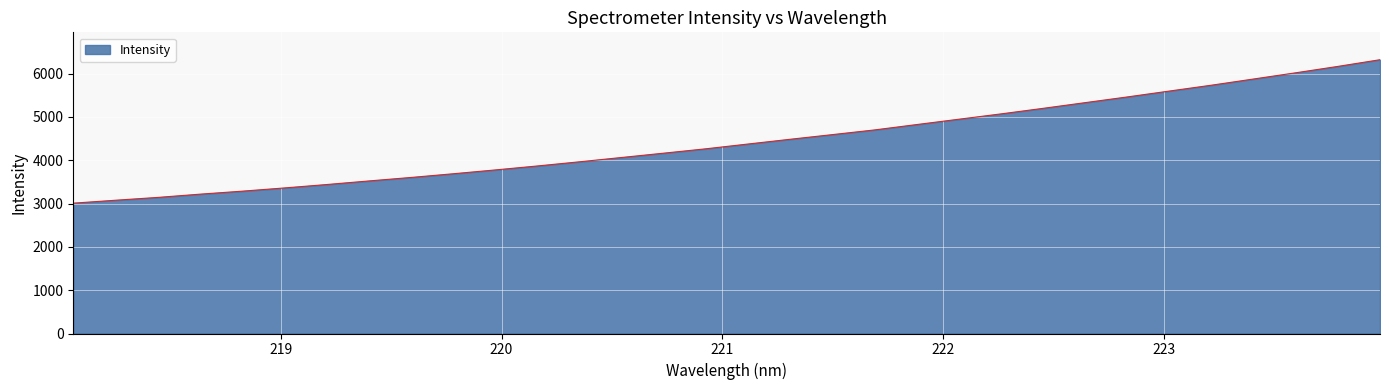

How many lines are shown in the chart?

1